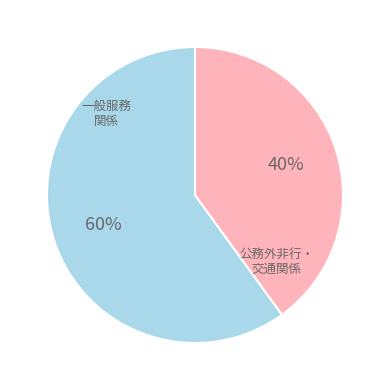

How many segments does this pie chart have?

2